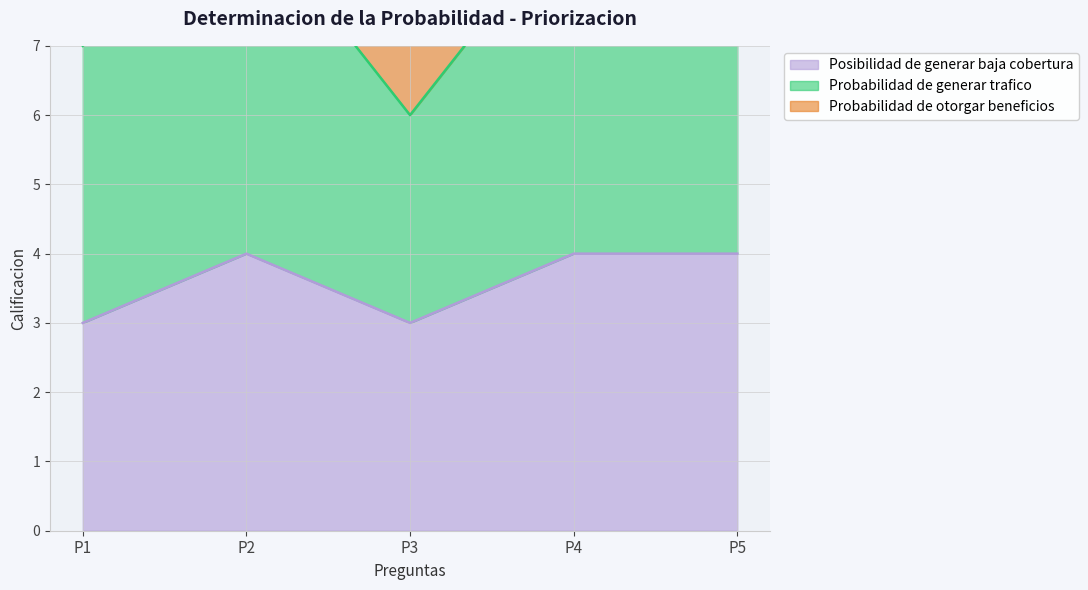

True or false: Posibilidad de generar baja cobertura and Probabilidad de generar trafico cross at least once.

False